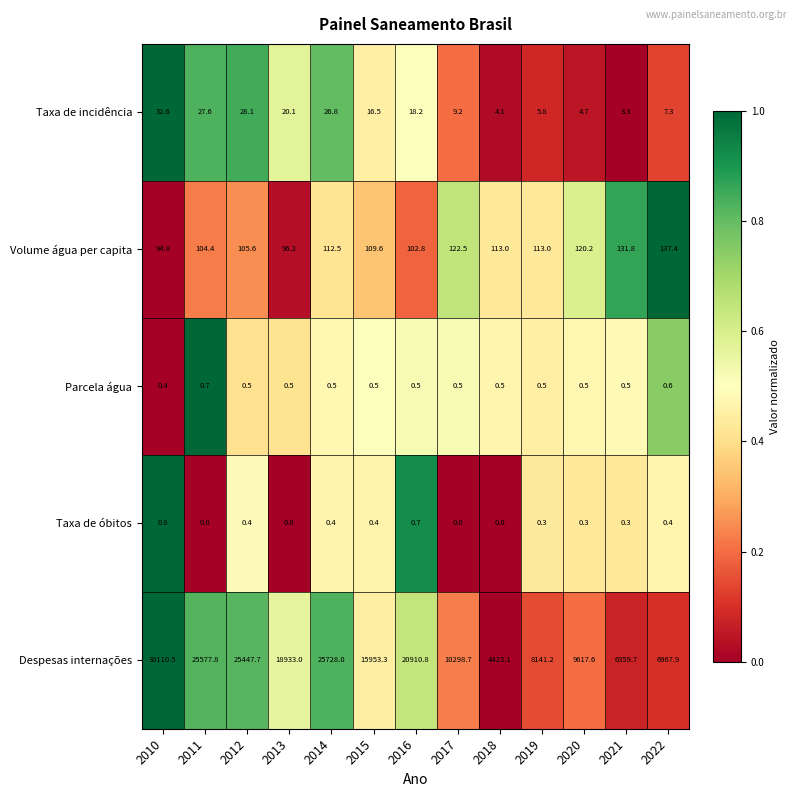

The Taxa de incidência series shows 4.2 at 2017. True or false?

False